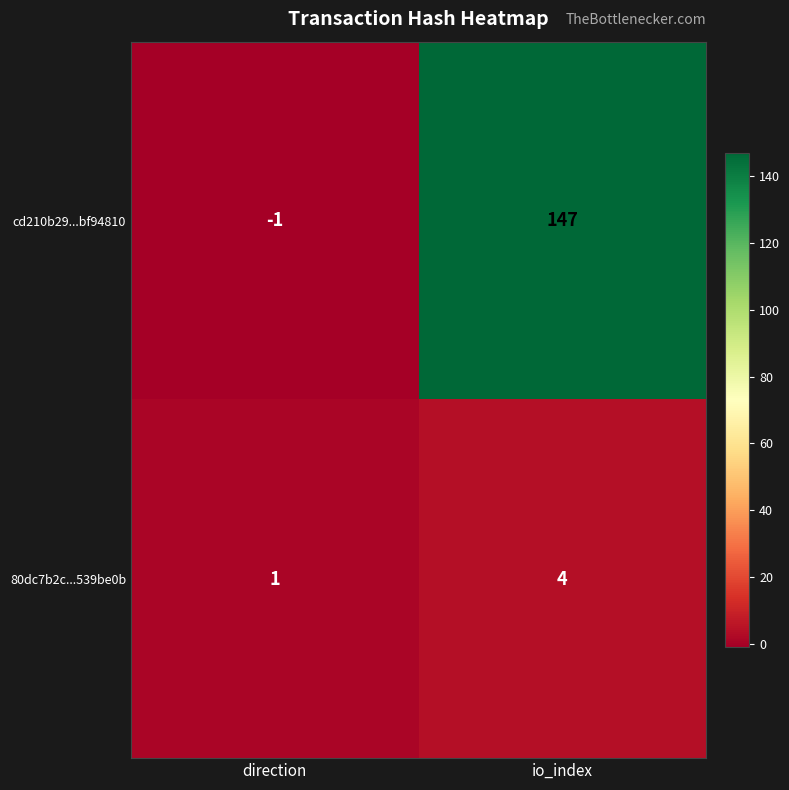

Reading left to right, transcribe all the data shown in this chart.

cd210b29...bf94810: -1	147
80dc7b2c...539be0b: 1	4